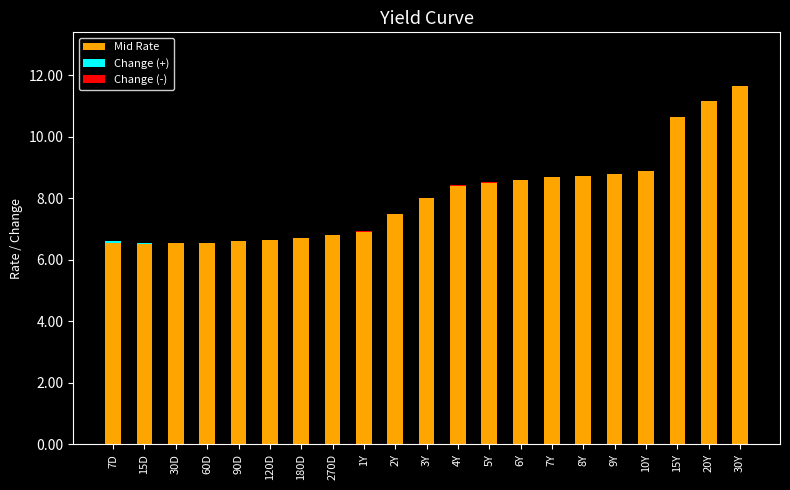

Are the bars horizontal?

No